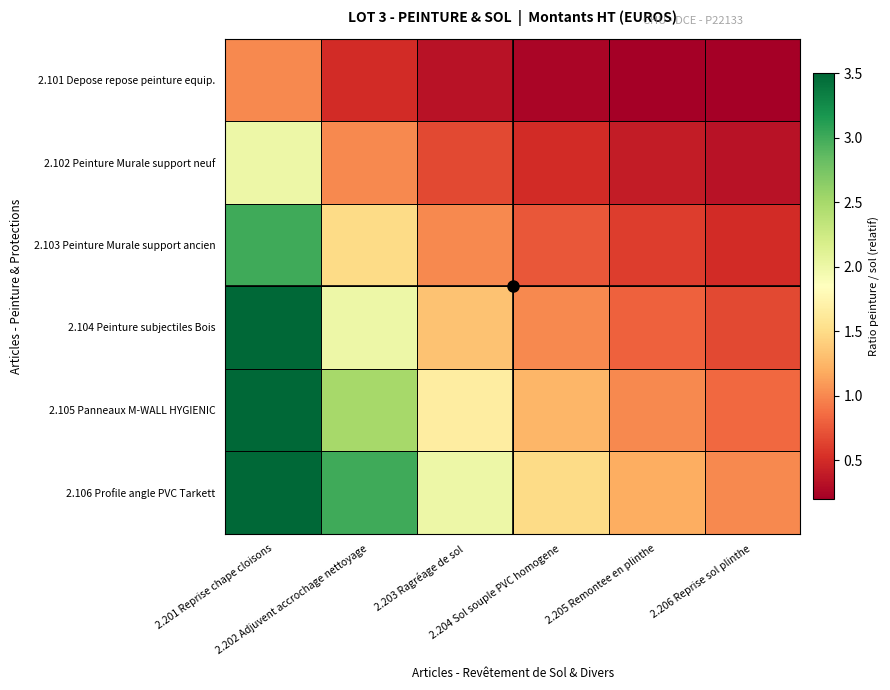

At which category does the chart reach its minimum across all series?

2.206 Reprise sol plinthe